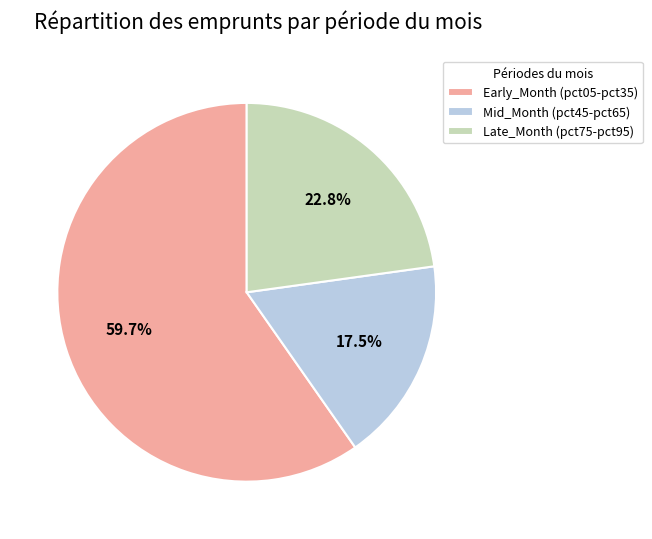

To the nearest percent, what is the average slice percentage?

33%